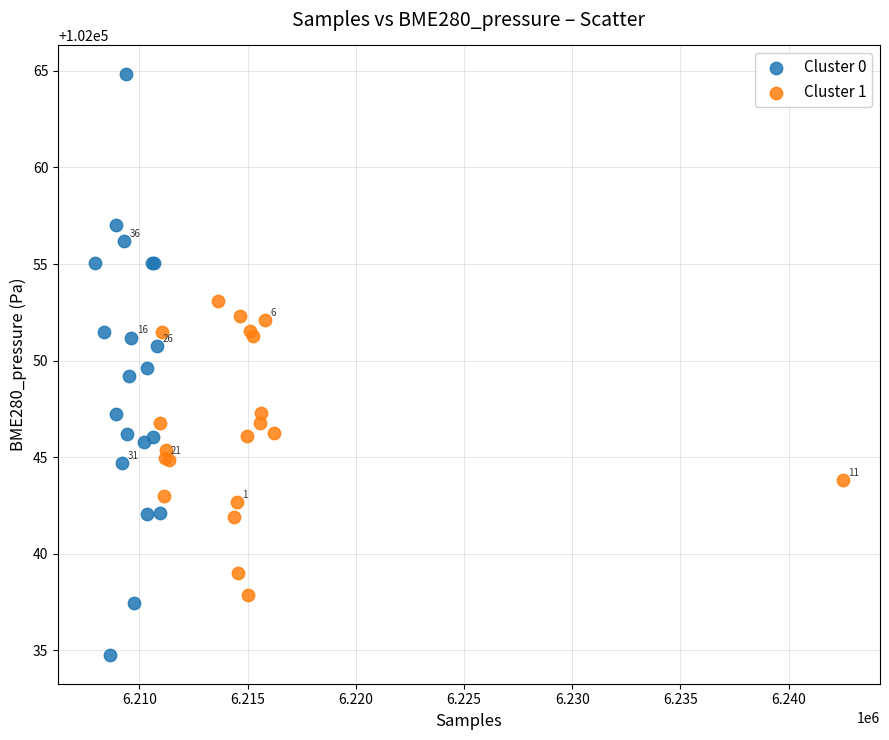

Which series contains the lowest Y value?

Cluster 0